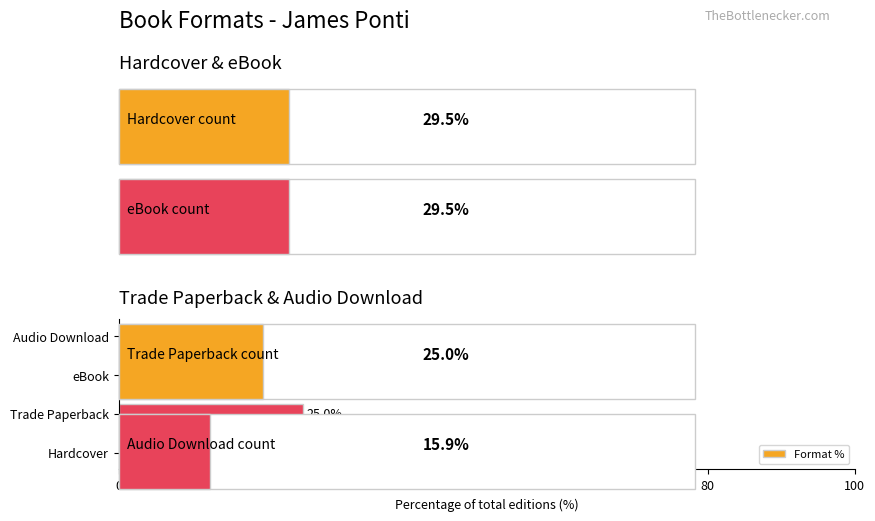

What is the ratio of the value at Trade Paperback to the value at Hardcover?

0.8